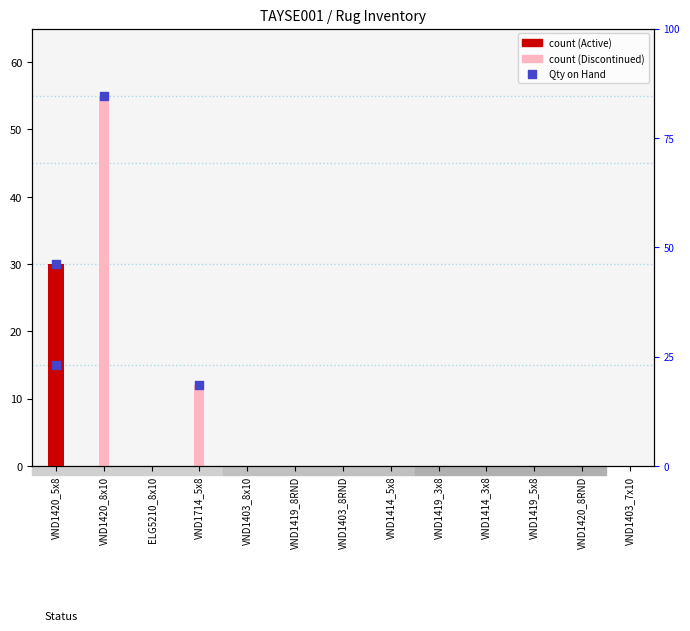

Which series contains the highest Y value?

Discontinued